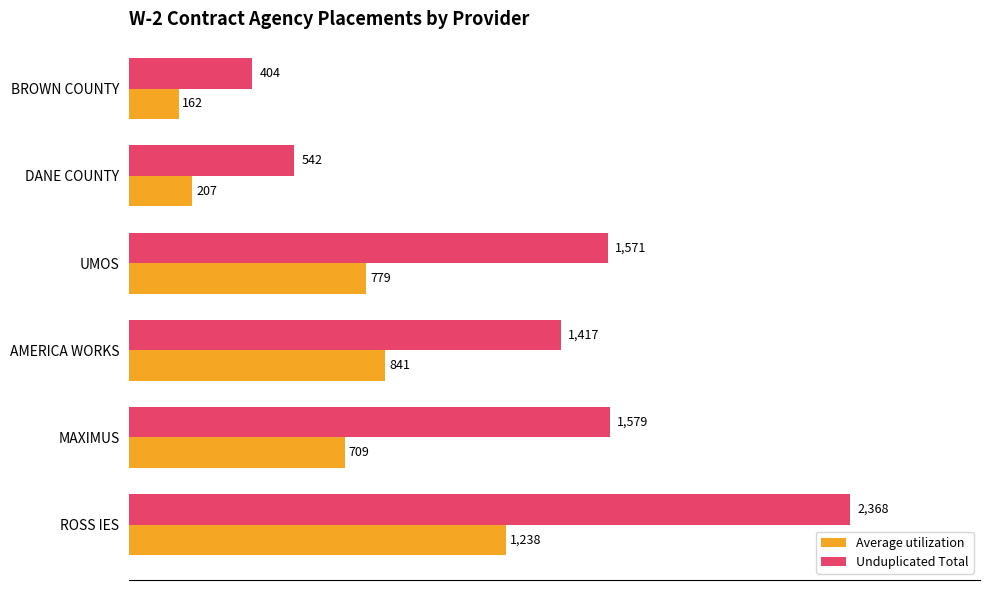

Rank the series by their maximum value, from lowest to highest.

Average utilization, Unduplicated Total